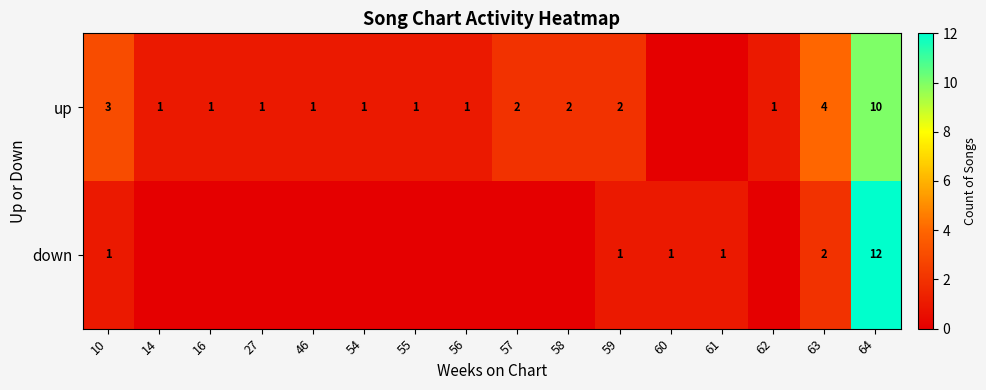

The up series shows 2 at 27. True or false?

False